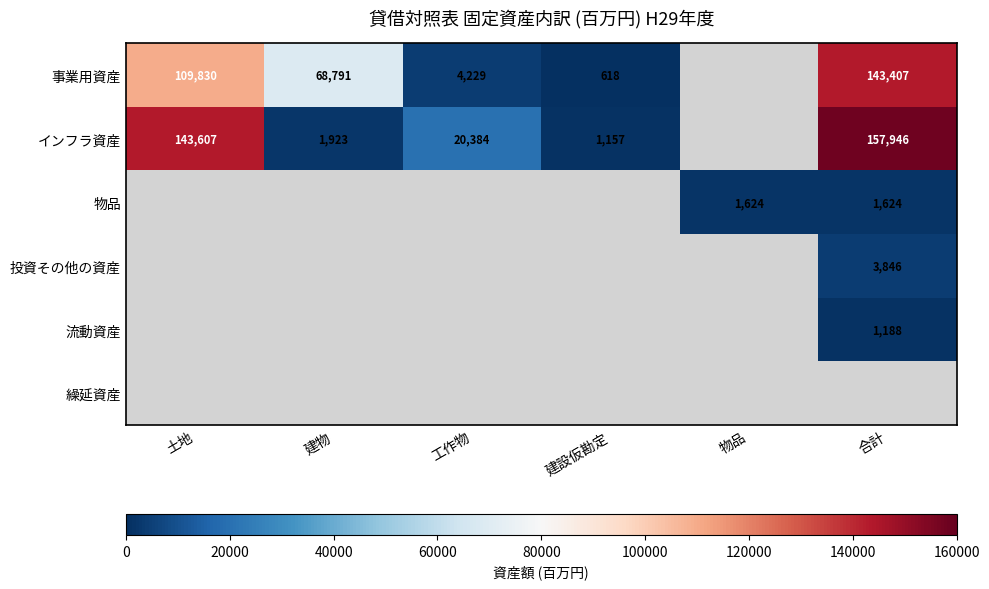

True or false: 流動資産 has a value of 1188 at 合計.

True